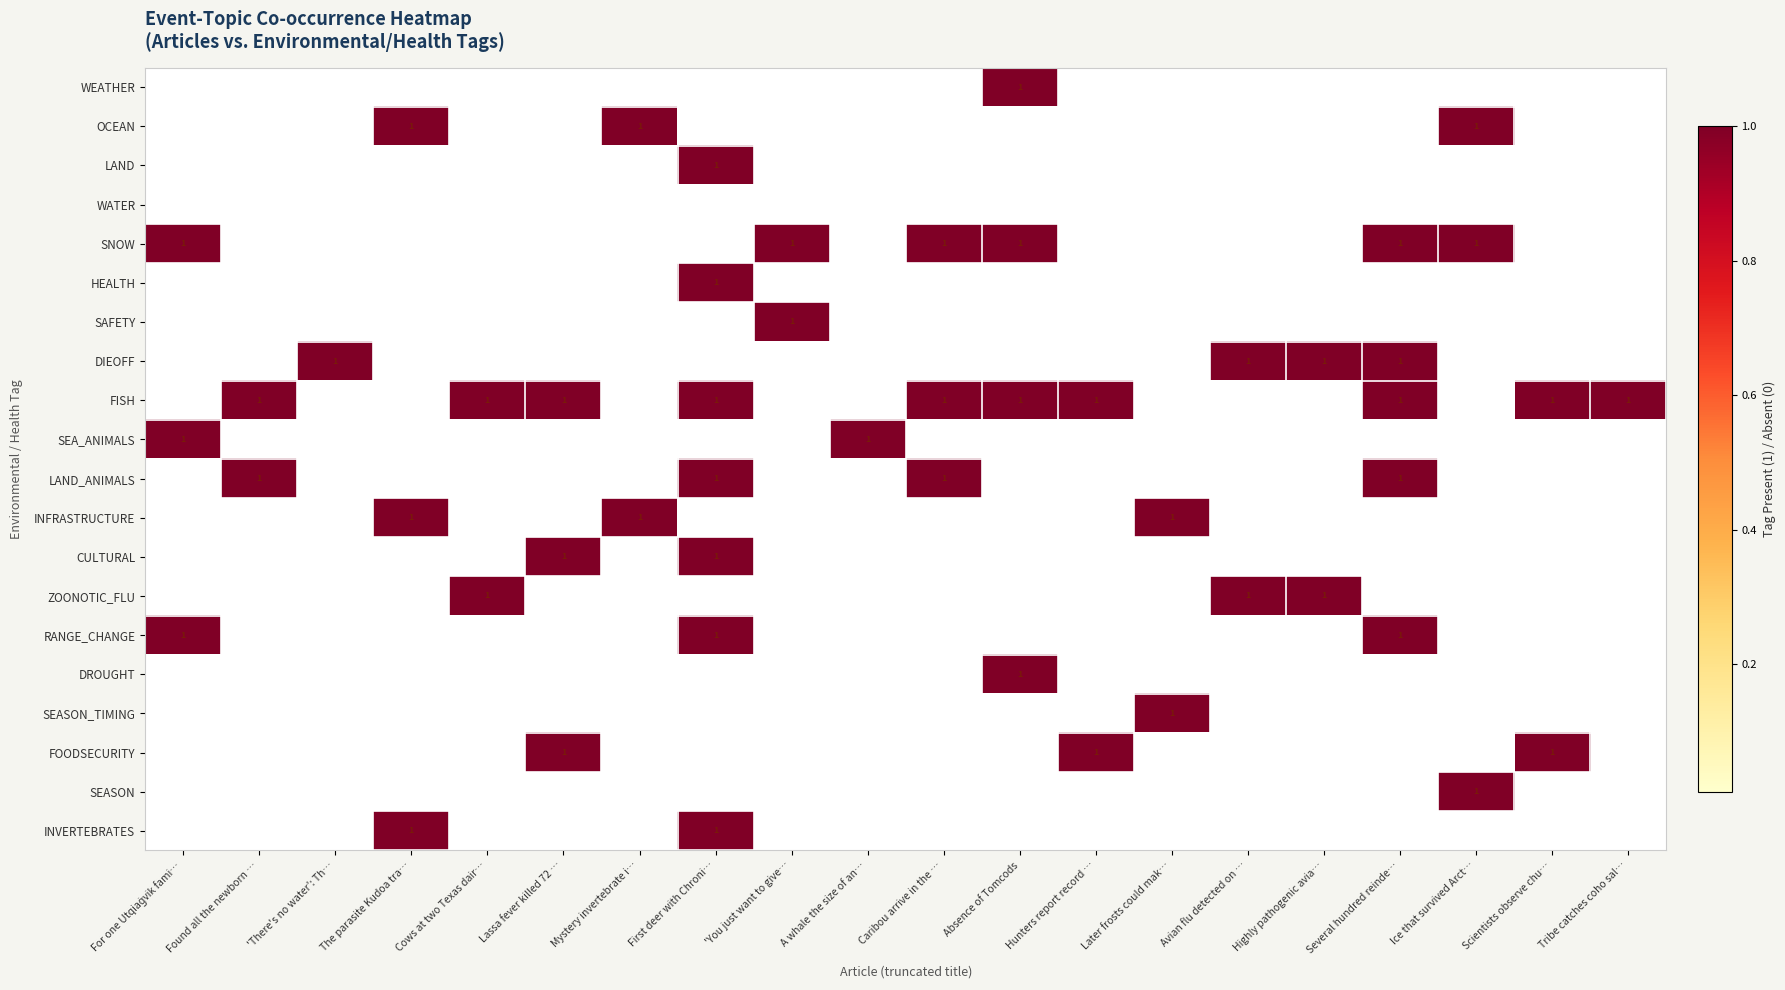

Is it true that OCEAN equals 0 at Mystery invertebrate i…?

False